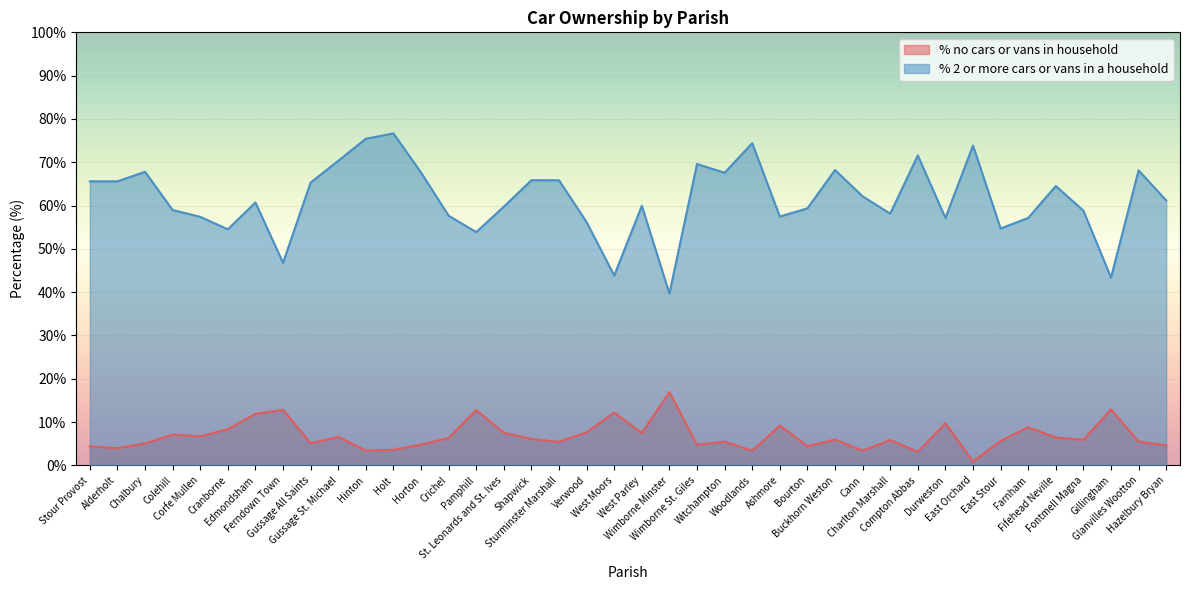

The value of % 2 or more cars or vans in a household at Shapwick is 86.5. True or false?

False